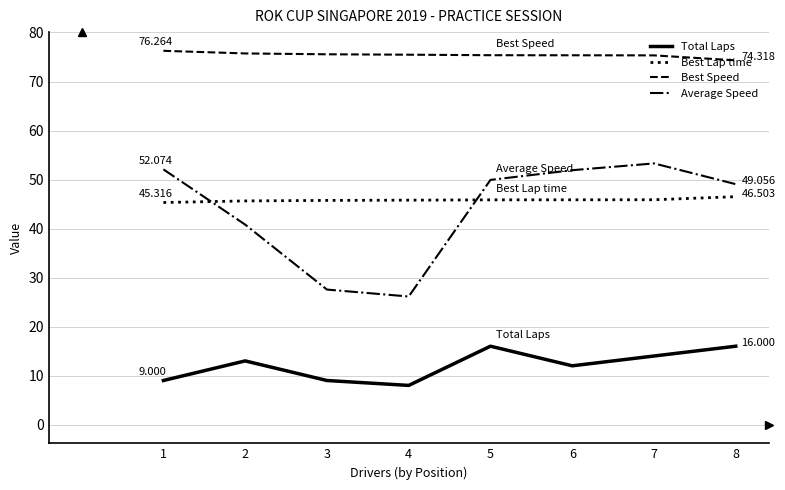

True or false: Average Speed has a value of 71.3 at 1.

False